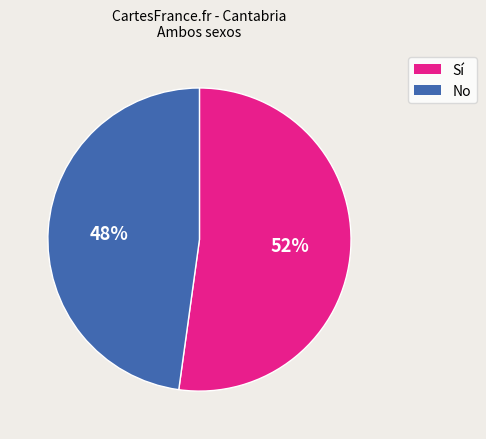

To the nearest percent, what is the difference between the largest and smallest slice percentages?

4%